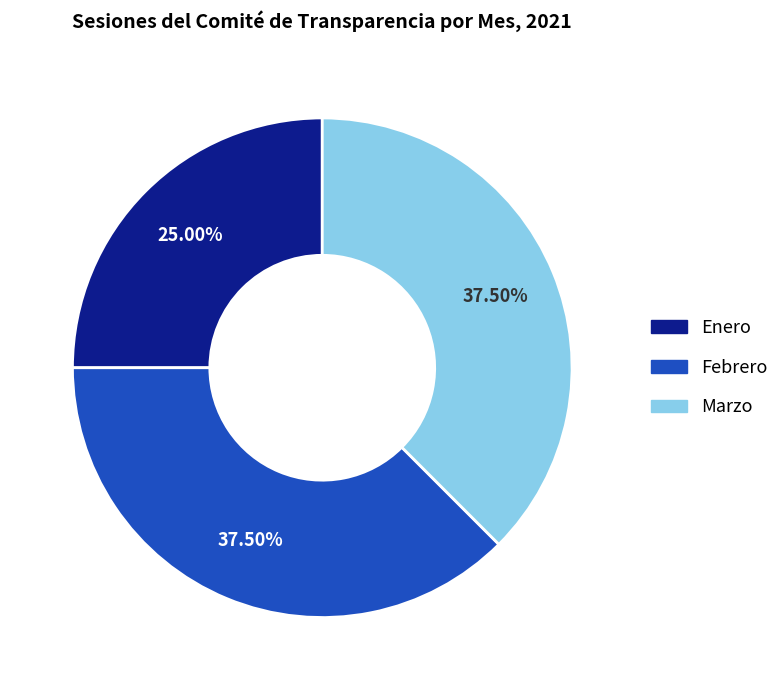

Is there any slice that represents more than half of the pie?

No